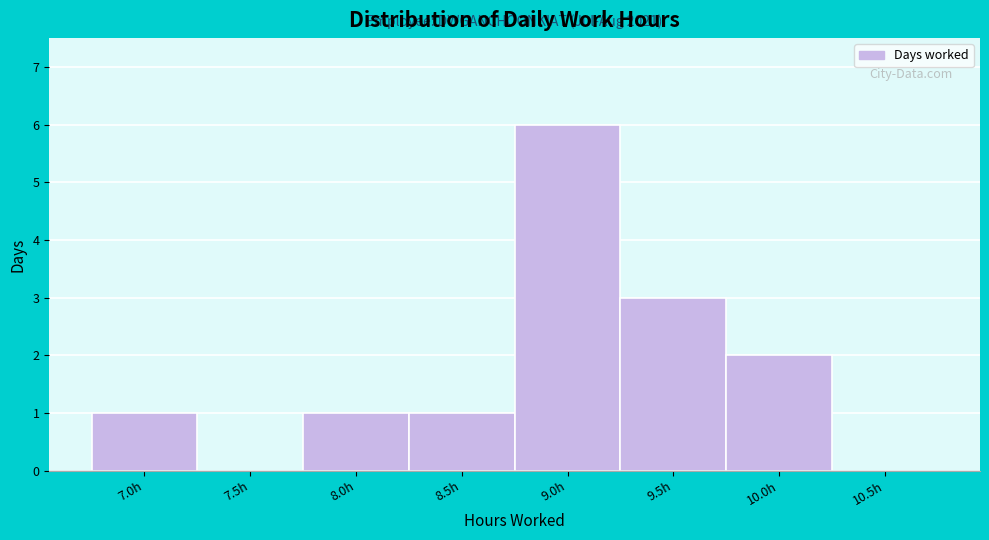

Reading left to right, transcribe all the data shown in this chart.

7.0h=1	7.5h=0	8.0h=1	8.5h=1	9.0h=6	9.5h=3	10.0h=2	10.5h=0